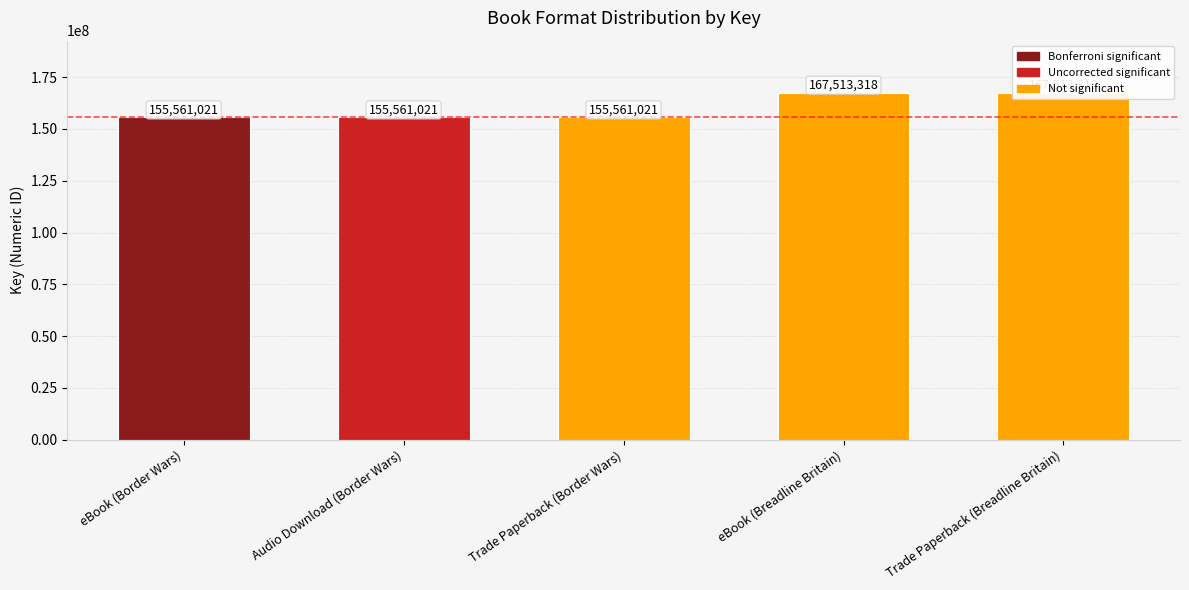

What is the change in value from Trade Paperback (Border Wars) to eBook (Breadline Britain)?

+11952297